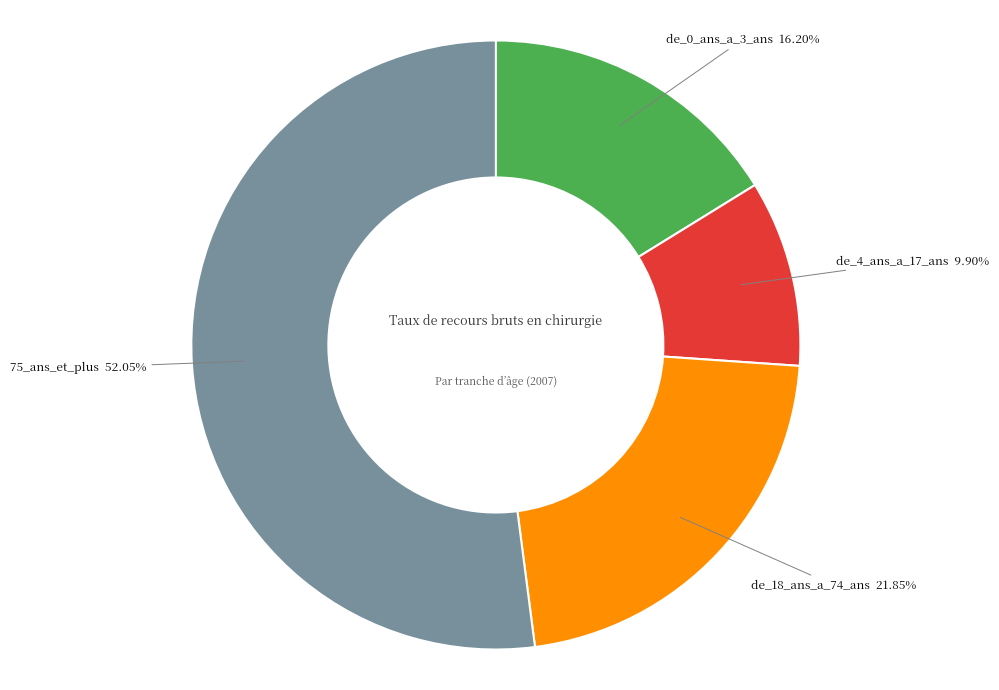

Does any single category account for the majority?

Yes